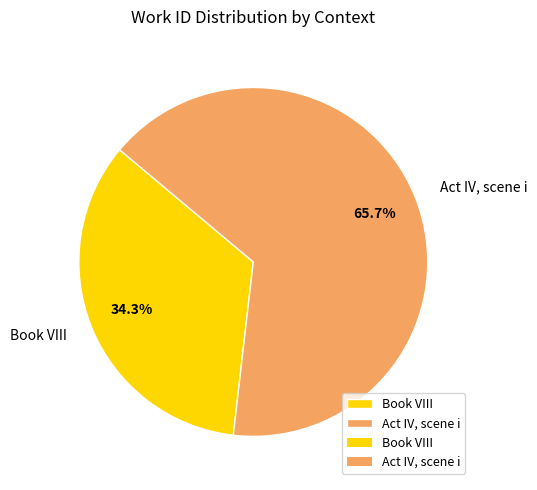

To the nearest percent, what is the difference between the Act IV, scene i and Book VIII slice percentages?

31%